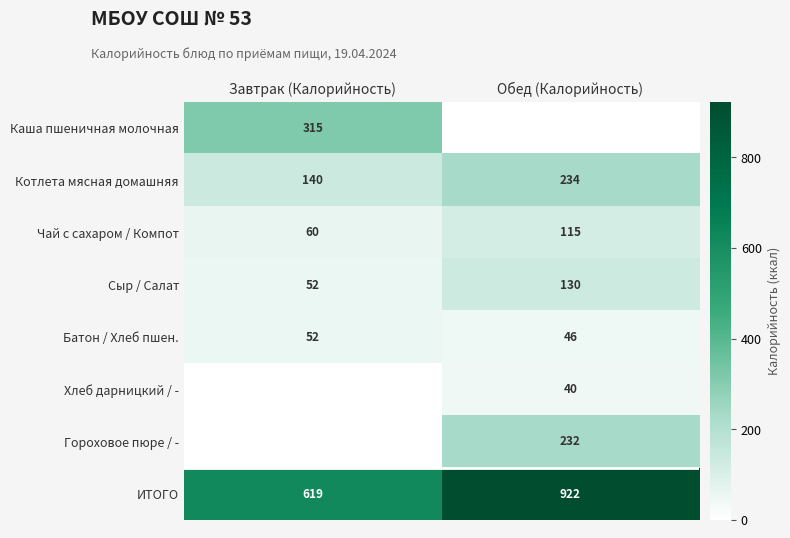

Between Обед (Калорийность) and Завтрак (Калорийность), which is larger?

Завтрак (Калорийность)